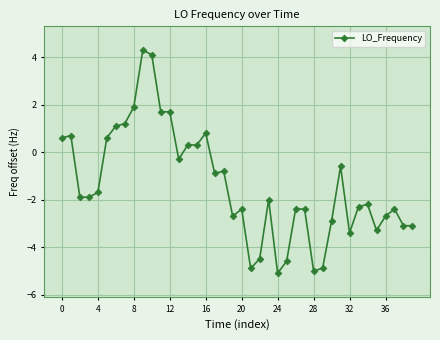

Count the number of data series in this chart.

1